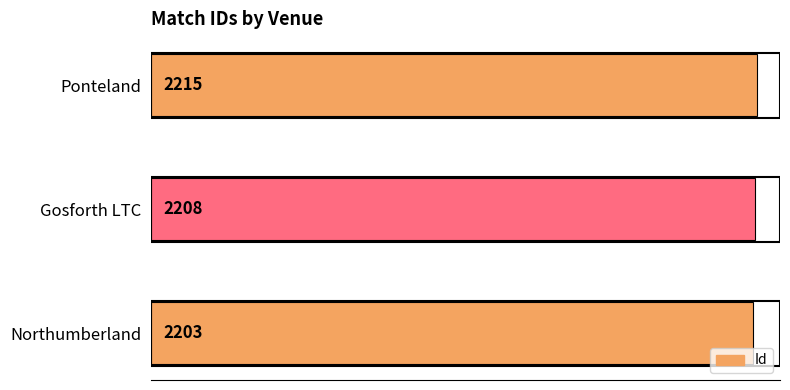

Rank the categories by value from highest to lowest.

Ponteland, Gosforth LTC, Northumberland